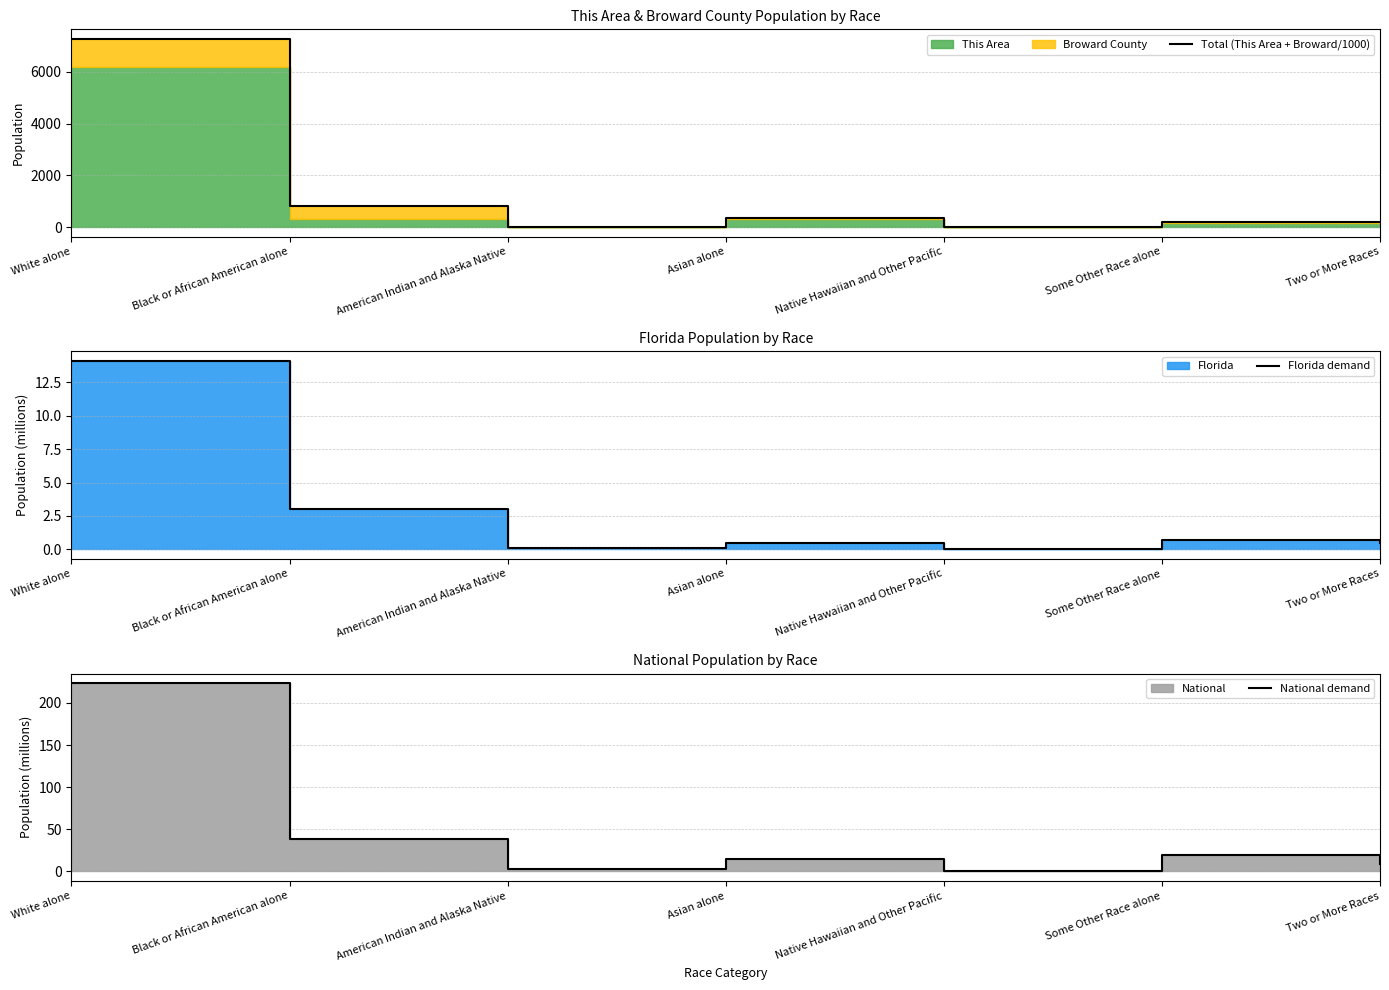

Which series has the widest spread of values?

Total (This Area + Broward/1000)